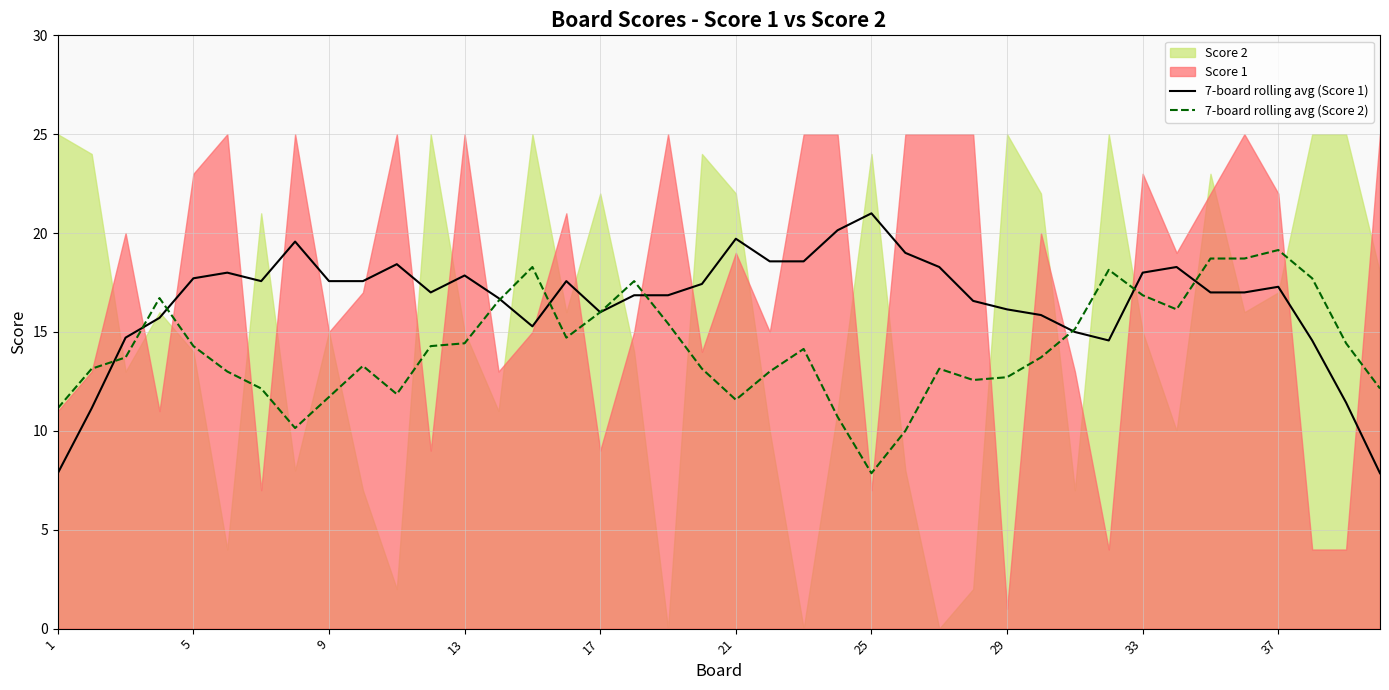

How many data points does each series have?

40